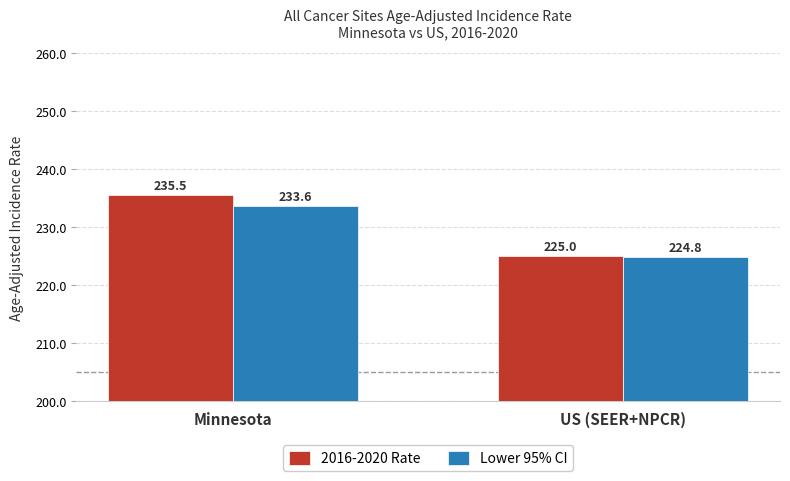

Reading left to right, extract all data points from this chart.

2016-2020 Rate: Minnesota=235.5	US (SEER+NPCR)=225.0
Lower 95% CI: Minnesota=233.6	US (SEER+NPCR)=224.8